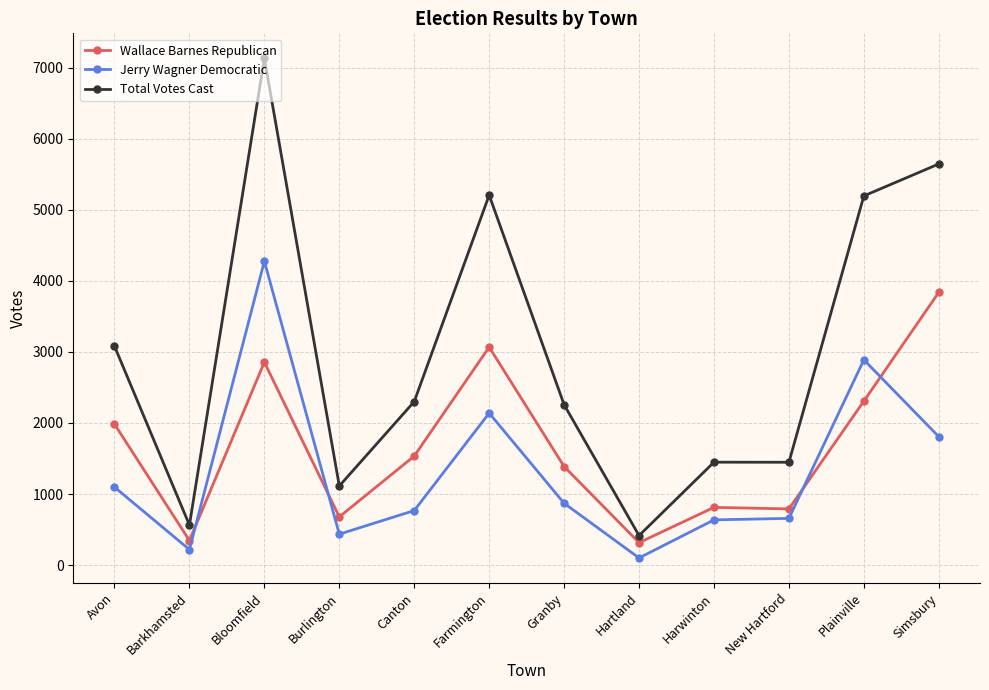

What is the difference between the Jerry Wagner Democratic values at Granby and Bloomfield?

3407